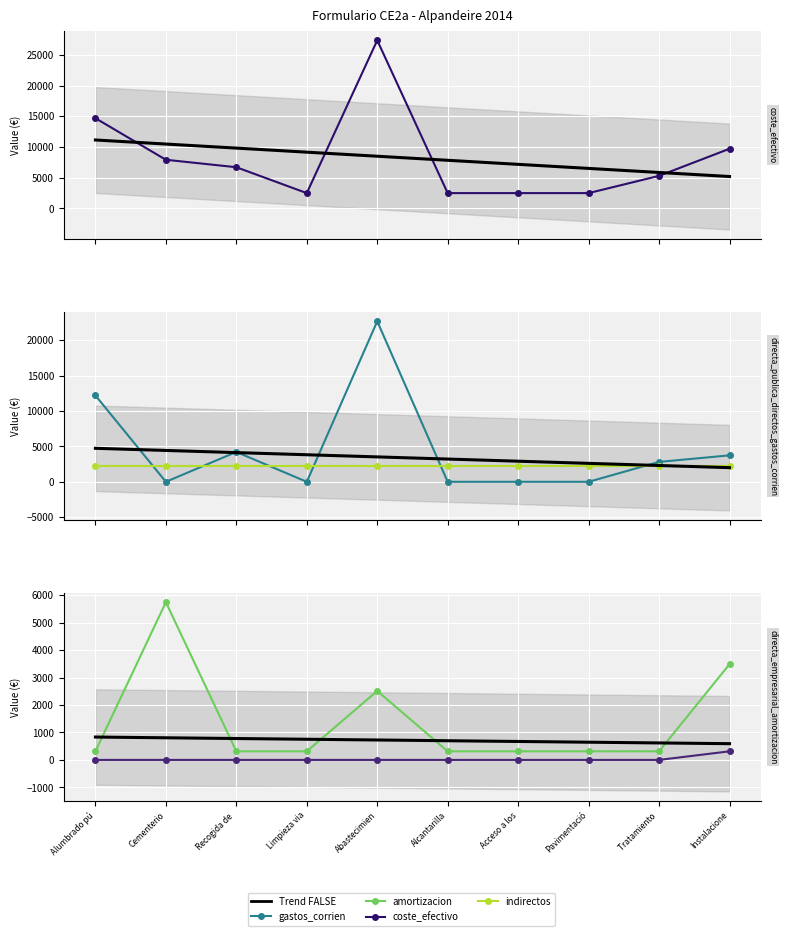

Between Instalacione and Acceso a los, which is larger?

Instalacione